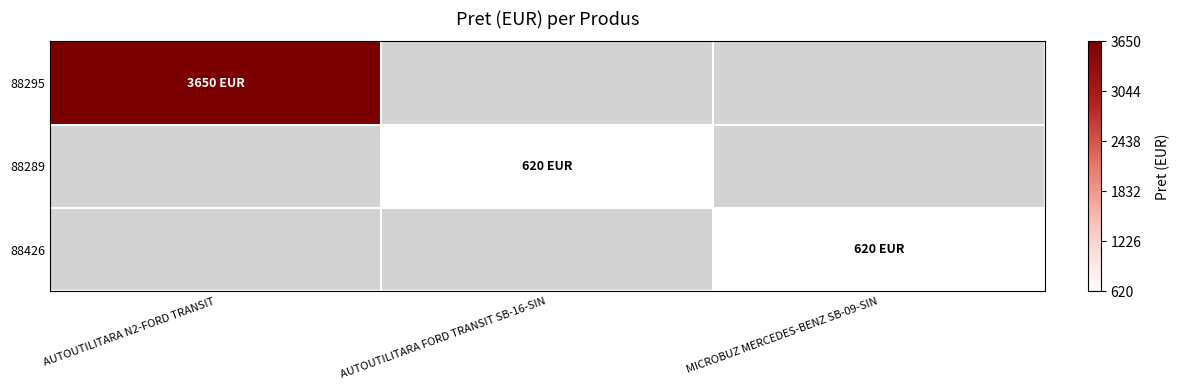

Which label corresponds to the smallest value in the chart?

AUTOUTILITARA FORD TRANSIT SB-16-SIN